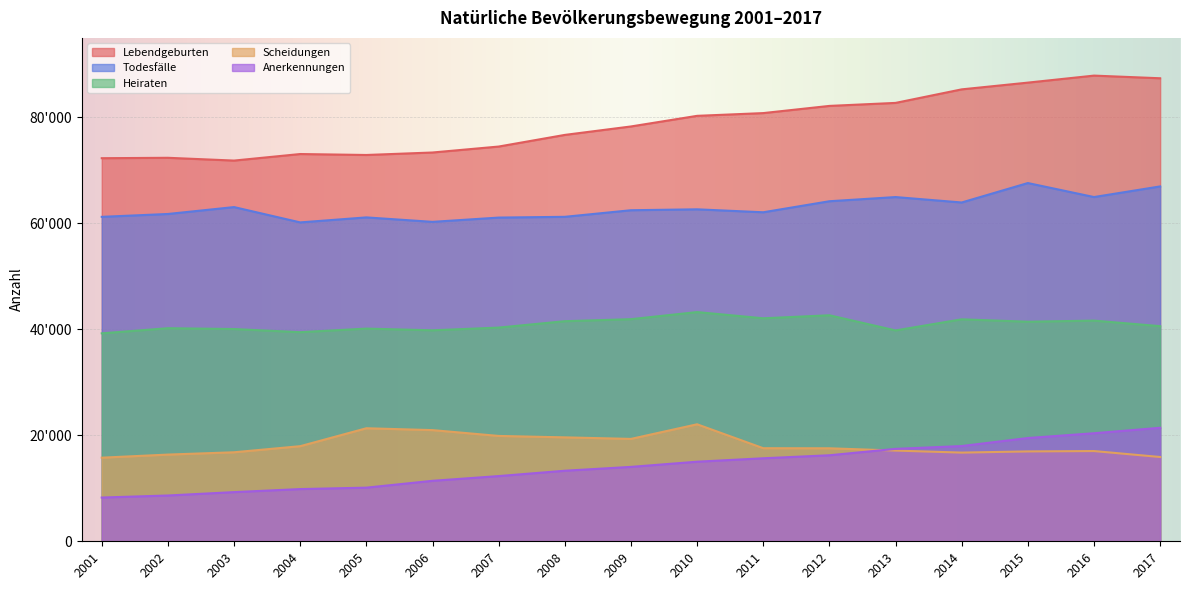

True or false: Todesfälle and Anerkennungen intersect in this chart.

False